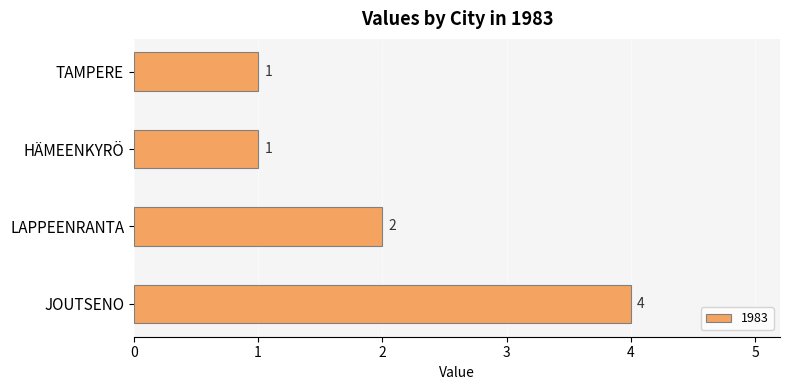

What is the difference between the second highest and minimum values?

1